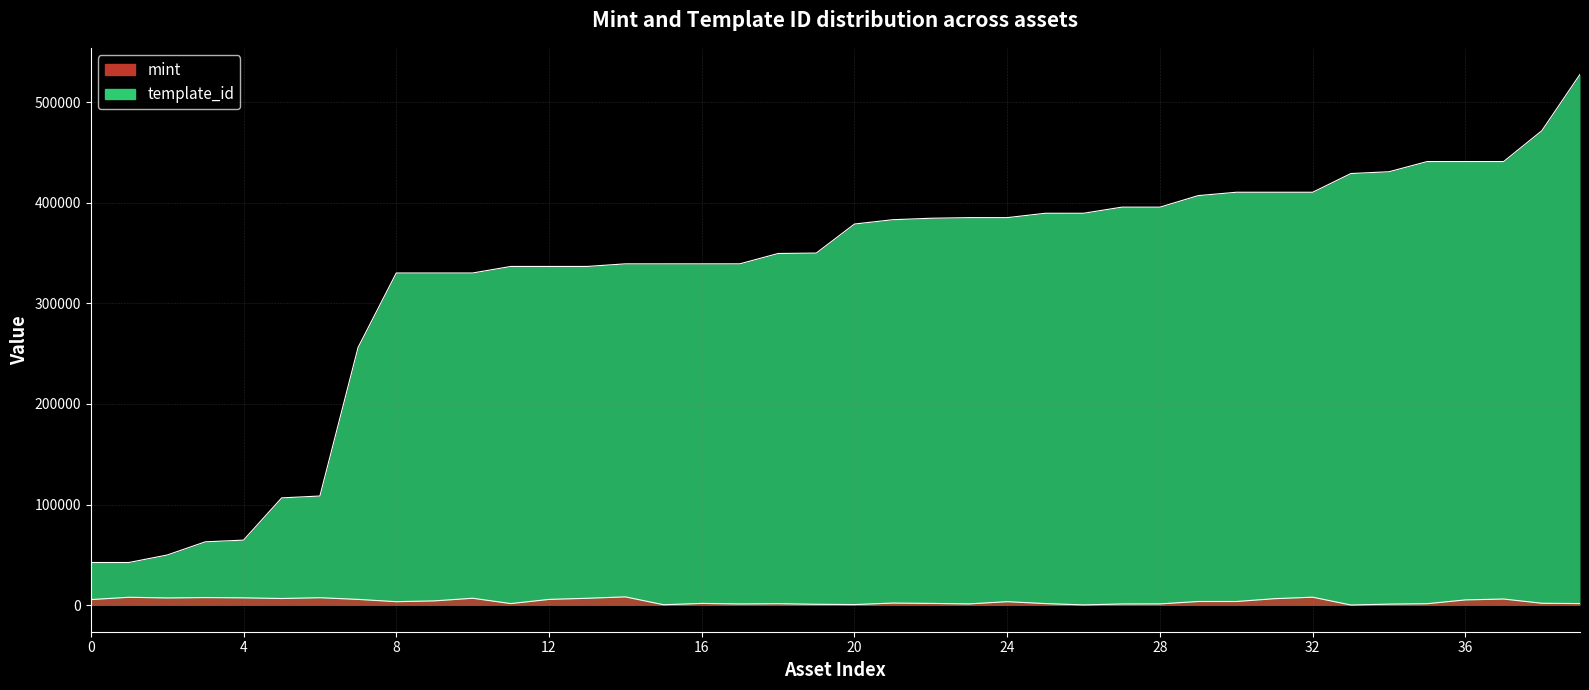

What is the total value across all series at 6?

115899